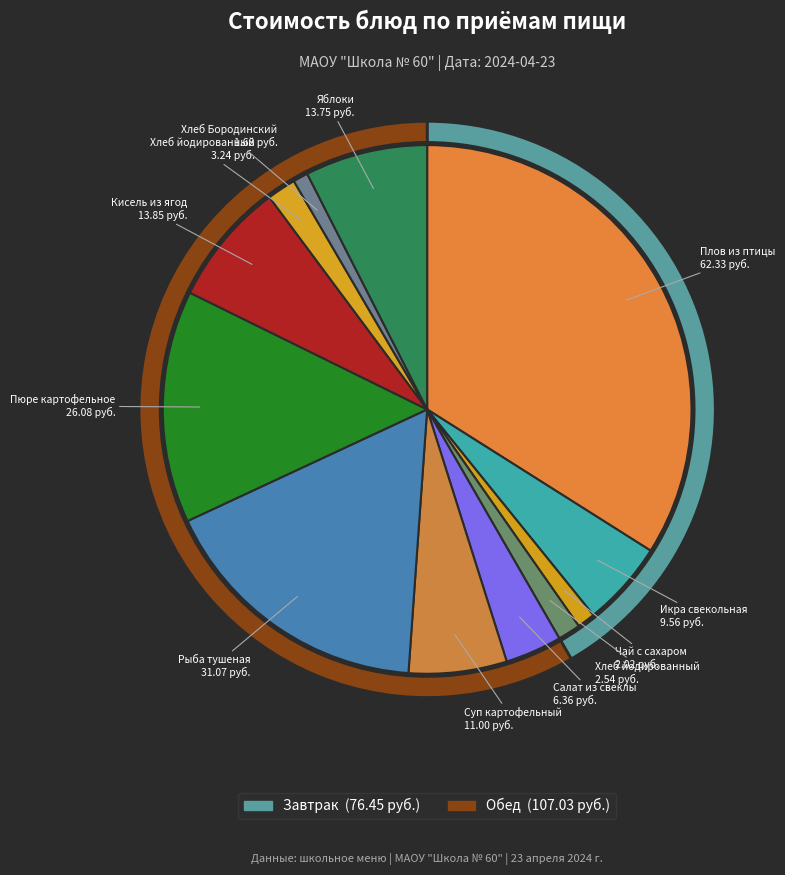

What is the change in value from Суп картофельный to Хлеб йодированный (обед)?

-7.8